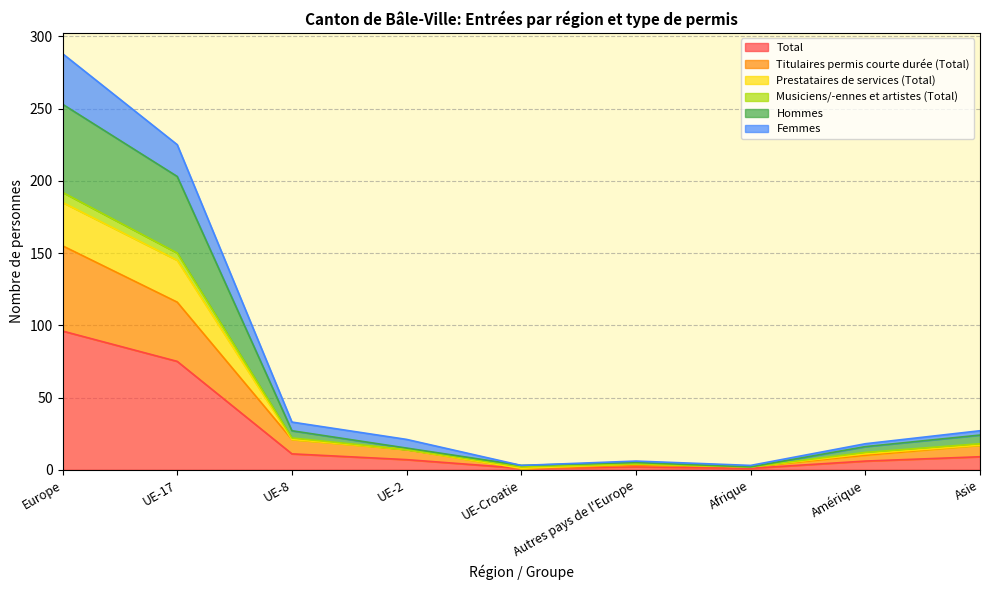

At which label is Total closest to 48?

UE-17